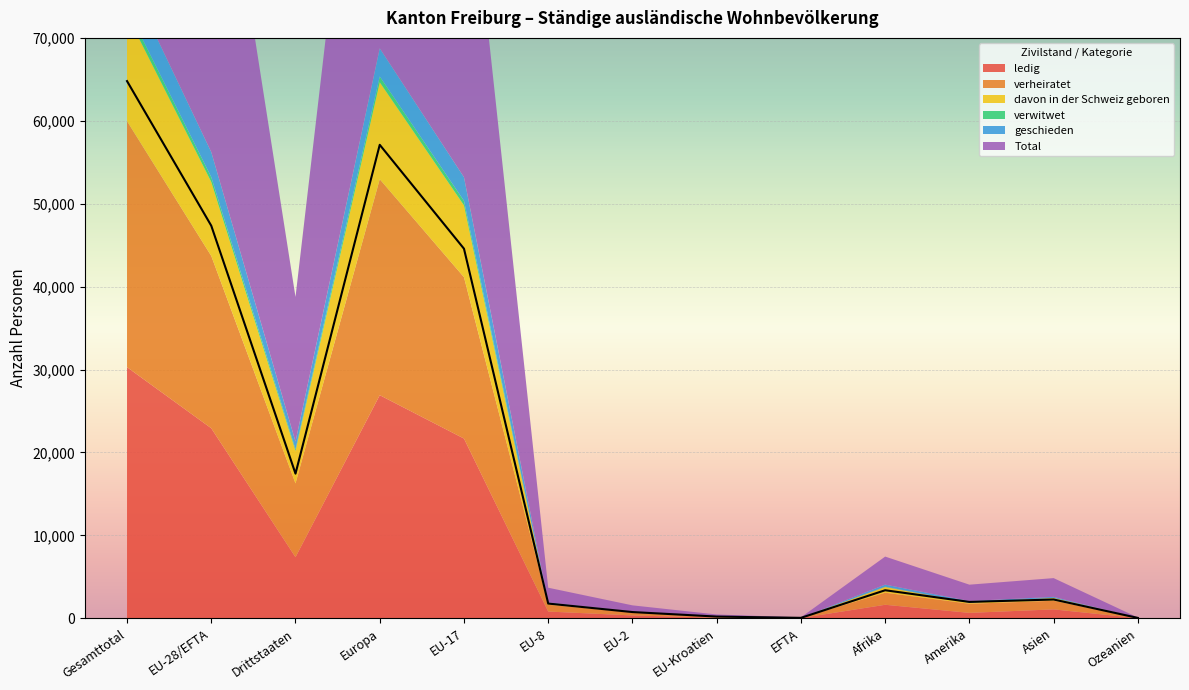

What are all the series names shown in the legend?

ledig, verheiratet, davon in der Schweiz geboren, verwitwet, geschieden, Total